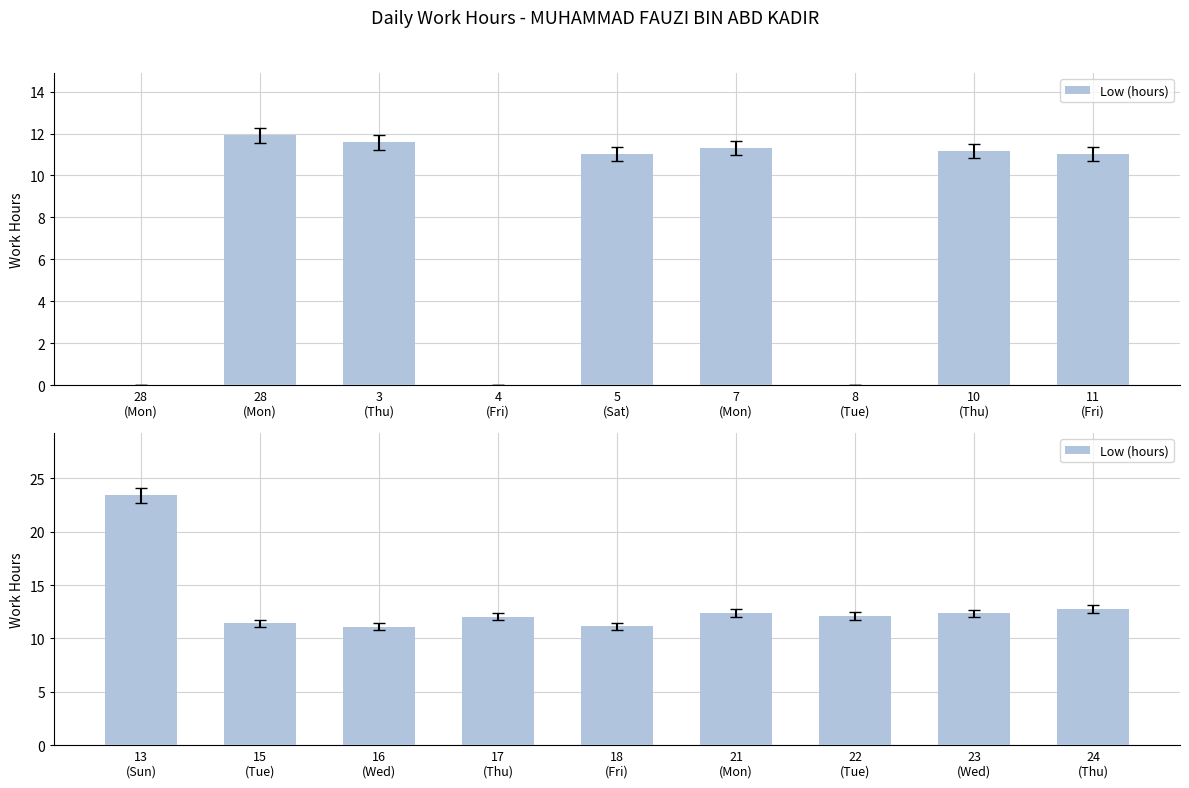

What is the value of the 7th bar from the left?

12.1